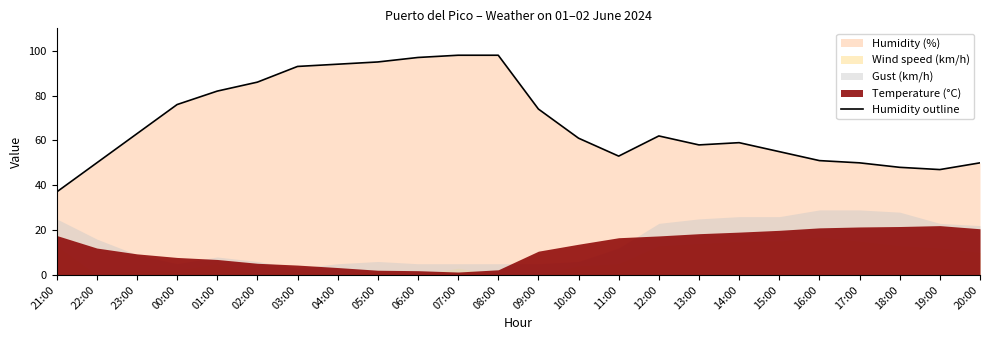

What is the label of the 7th point from the left?

03:00